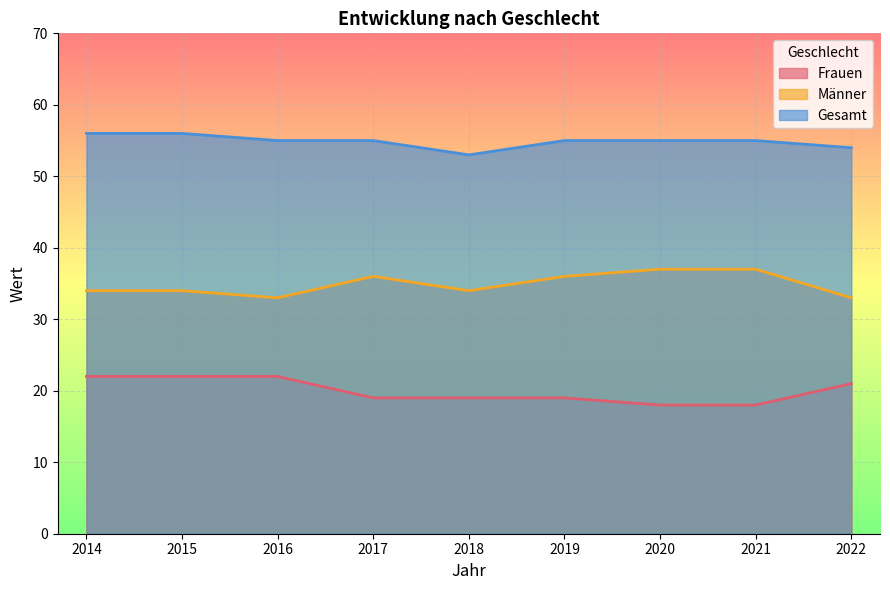

In Männer, how many points are lower than both neighbors (excluding endpoints)?

2